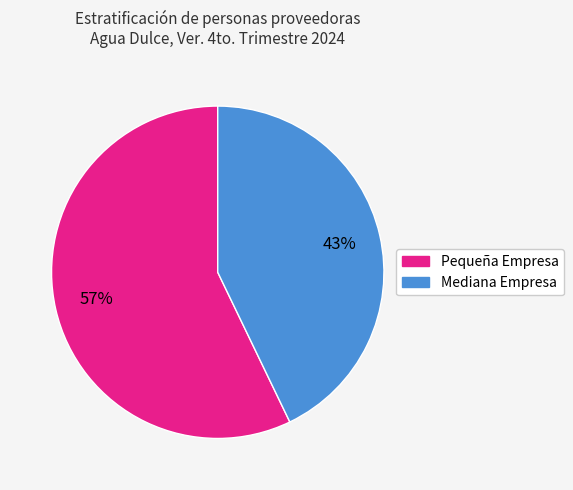

Is it true that Mediana Empresa is 43% of the pie?

True